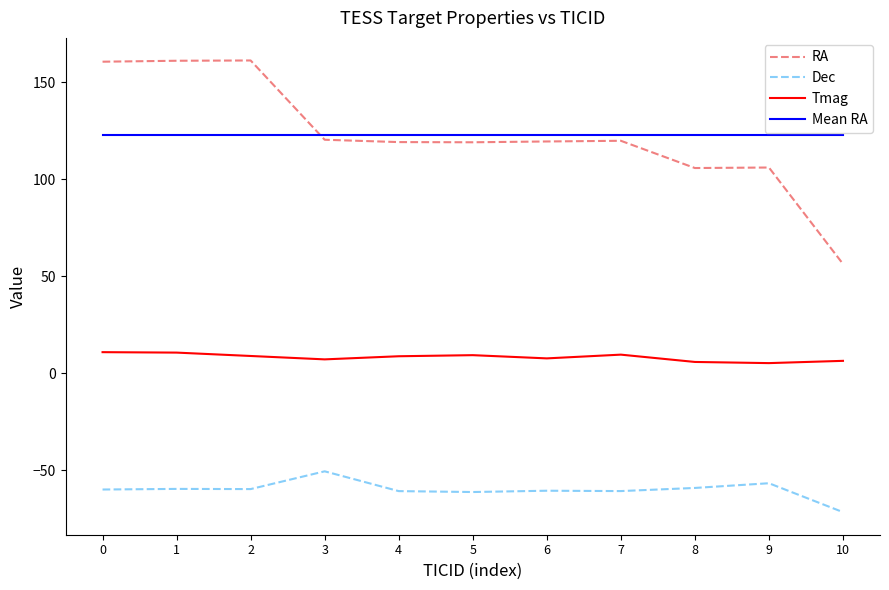

True or false: RA and Dec cross at least once.

False